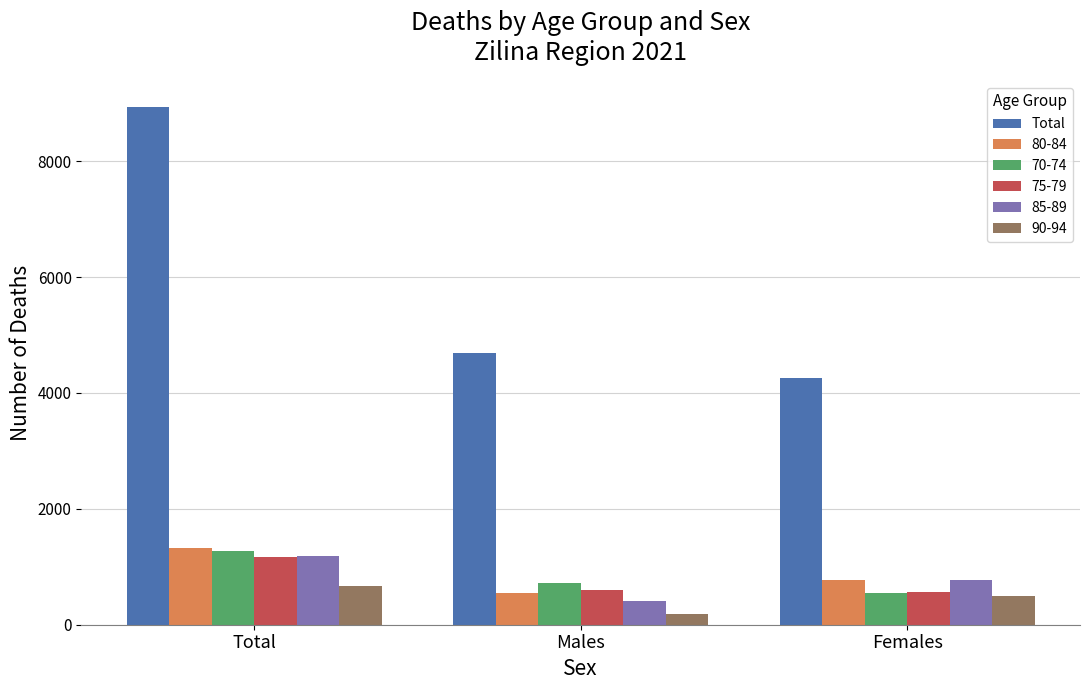

The 80-84 series shows 552 at Males. True or false?

True